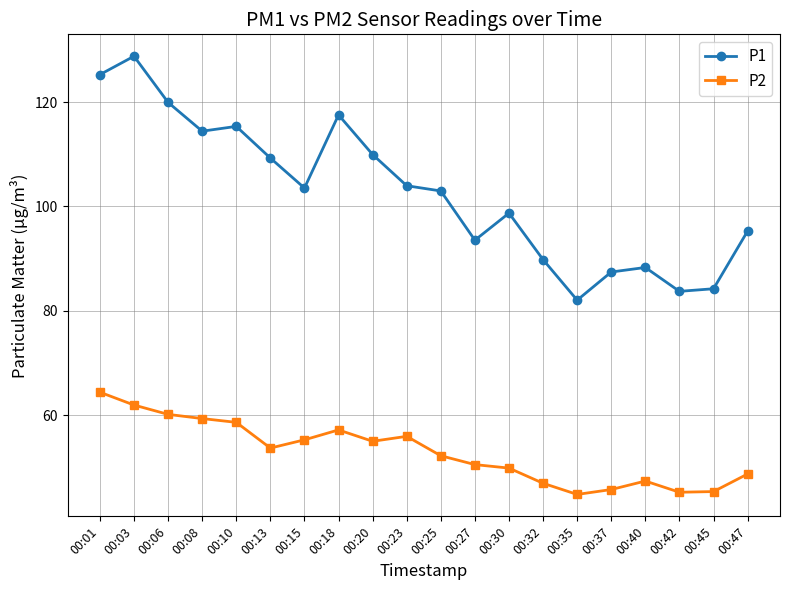

The value of P1 at 00:40 is 88.3. True or false?

True